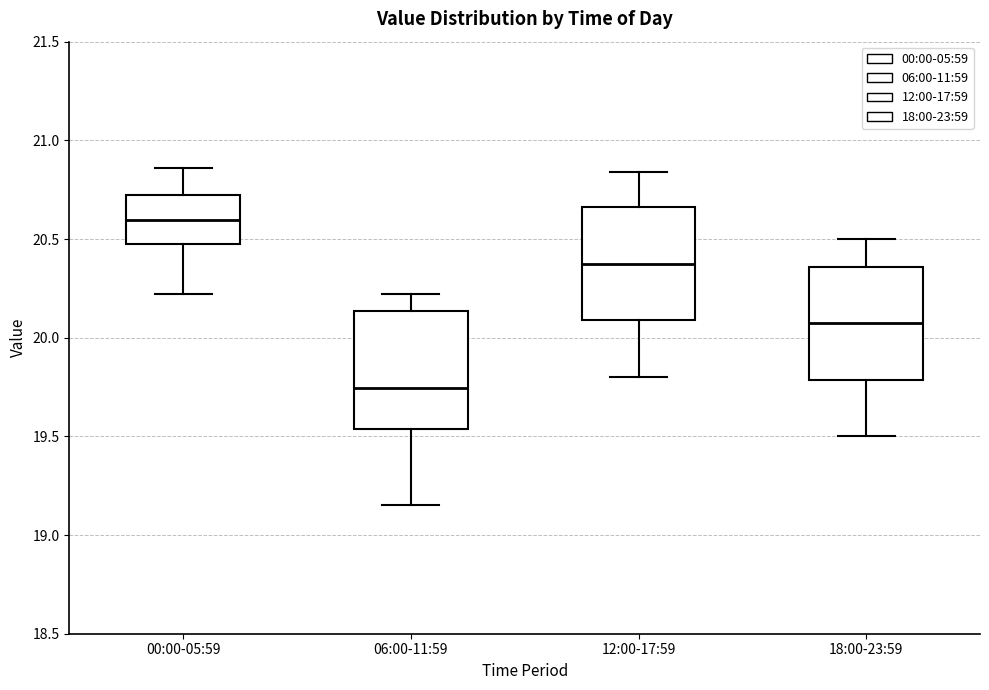

Reading left to right, read every box against the y-axis: the position of its median line, the range the box covers, and the ends of its whiskers. The values are not printed on the chart, so give them approximately, as read against the axis.

00:00-05:59: median 20.60, box 20.45 to 20.70, whiskers 20.20 to 20.85
06:00-11:59: median 19.75, box 19.55 to 20.15, whiskers 19.15 to 20.20
12:00-17:59: median 20.40, box 20.10 to 20.65, whiskers 19.80 to 20.85
18:00-23:59: median 20.10, box 19.80 to 20.35, whiskers 19.50 to 20.50